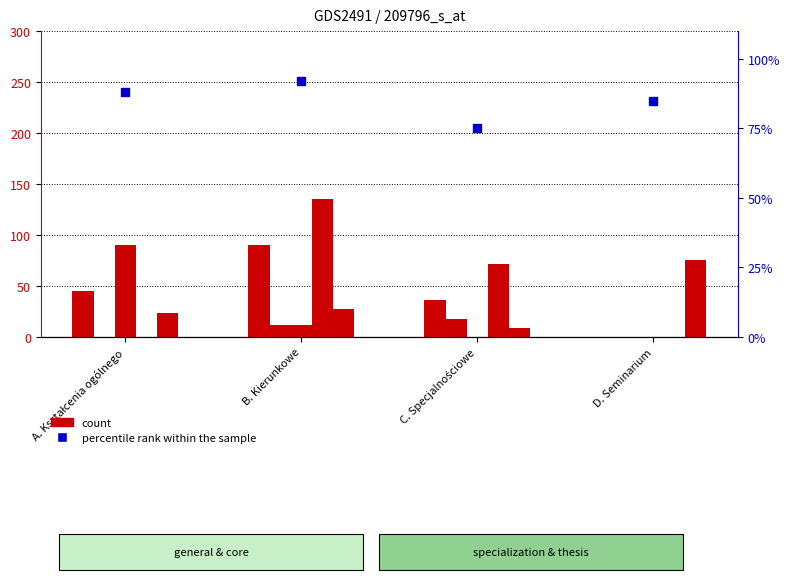

What is the total value across all series at B. Kierunkowe?

368